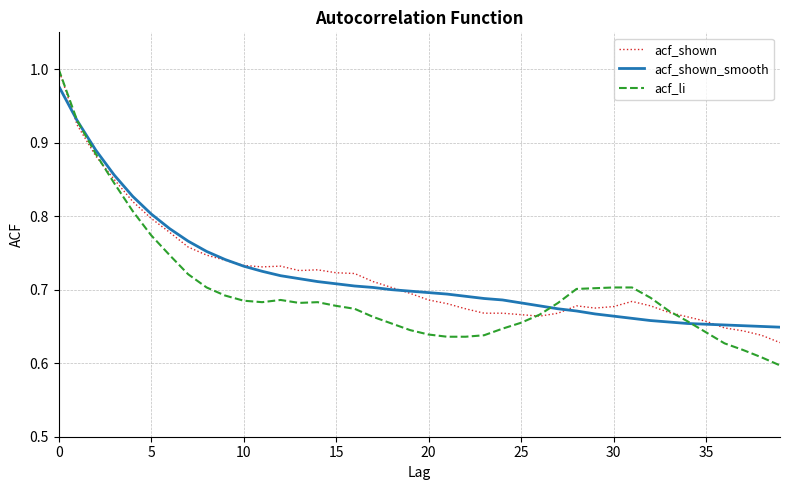

Which series has the largest range (max minus min)?

acf_li